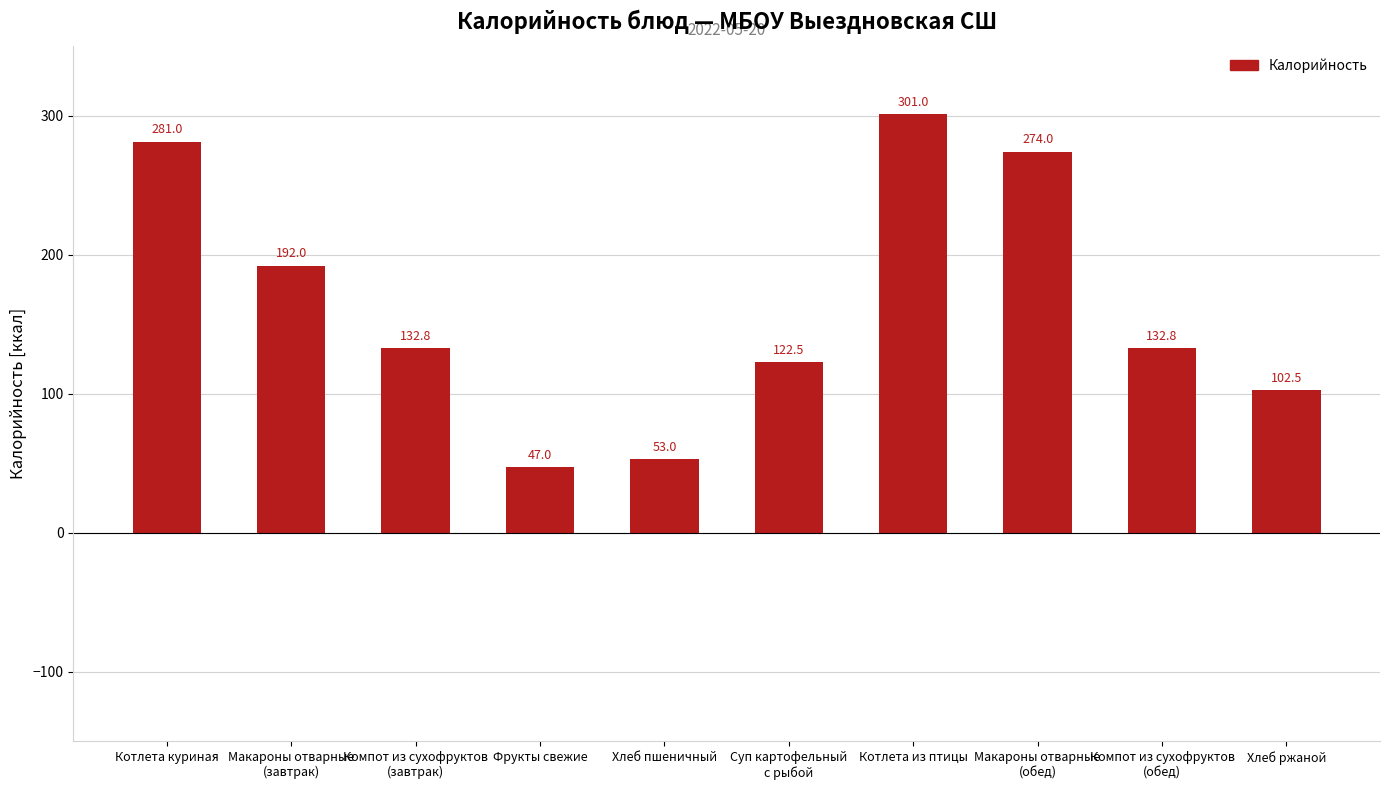

What is the ratio of the value at Суп картофельный
с рыбой to the value at Макароны отварные
(обед)?

0.4